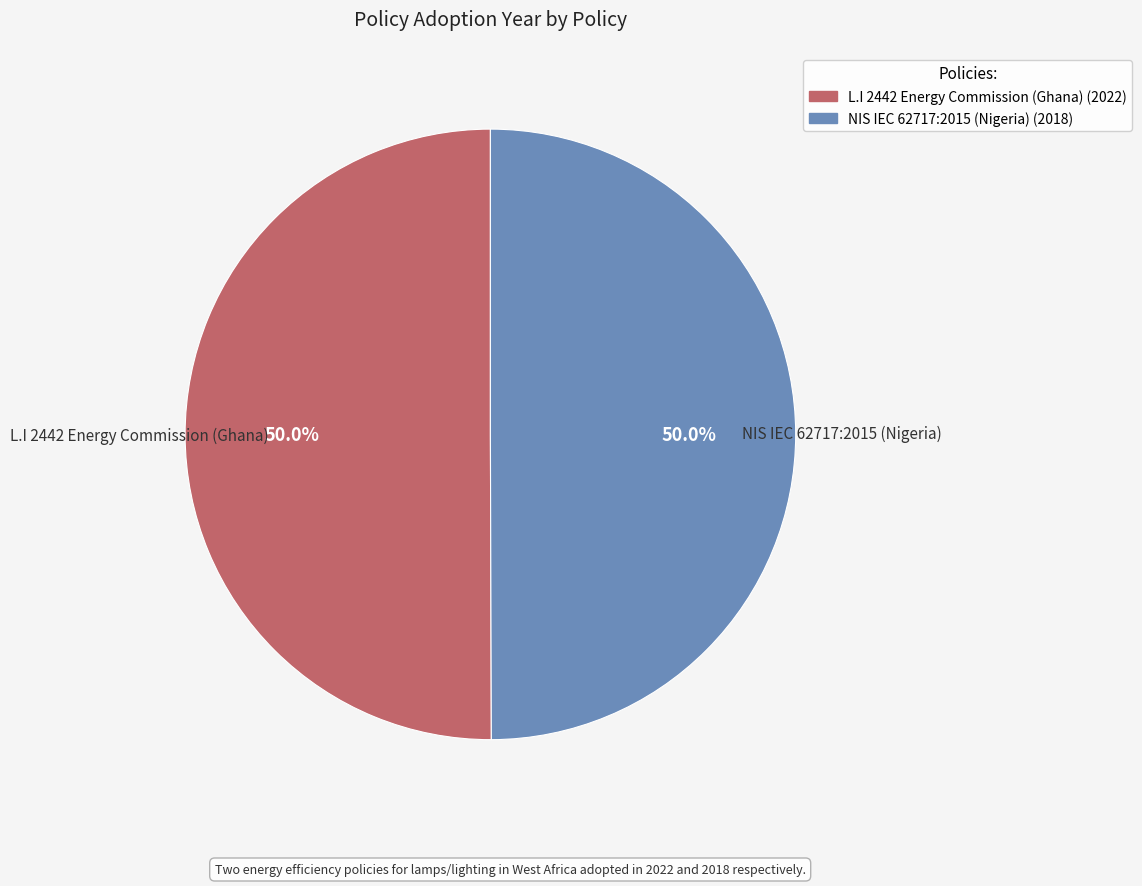

Approximately how many times larger is the value at NIS IEC 62717:2015 (Nigeria) compared to L.I 2442 Energy Commission (Ghana)?

1.0